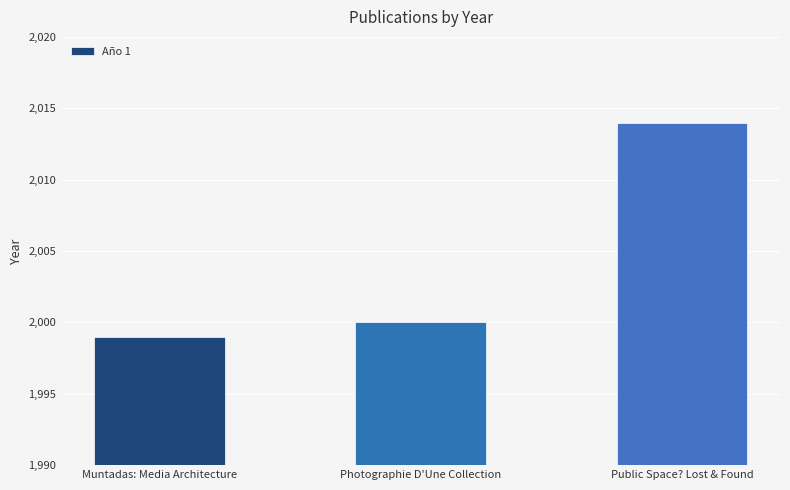

Count the number of categories in the chart.

3